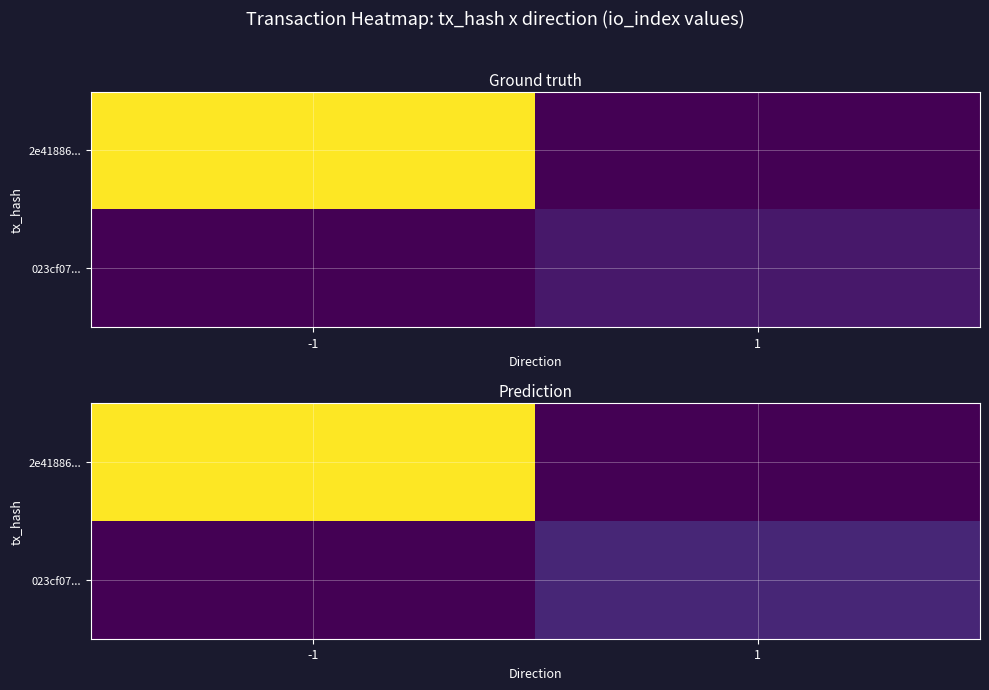

Which label corresponds to the largest value in the chart?

-1